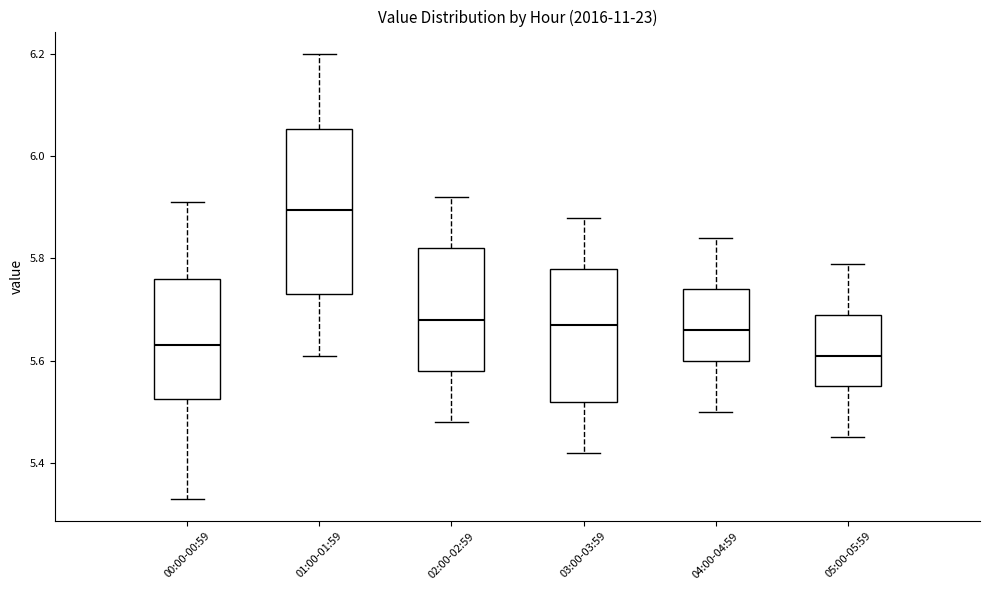

Which box's median line is the highest?

01:00-01:59